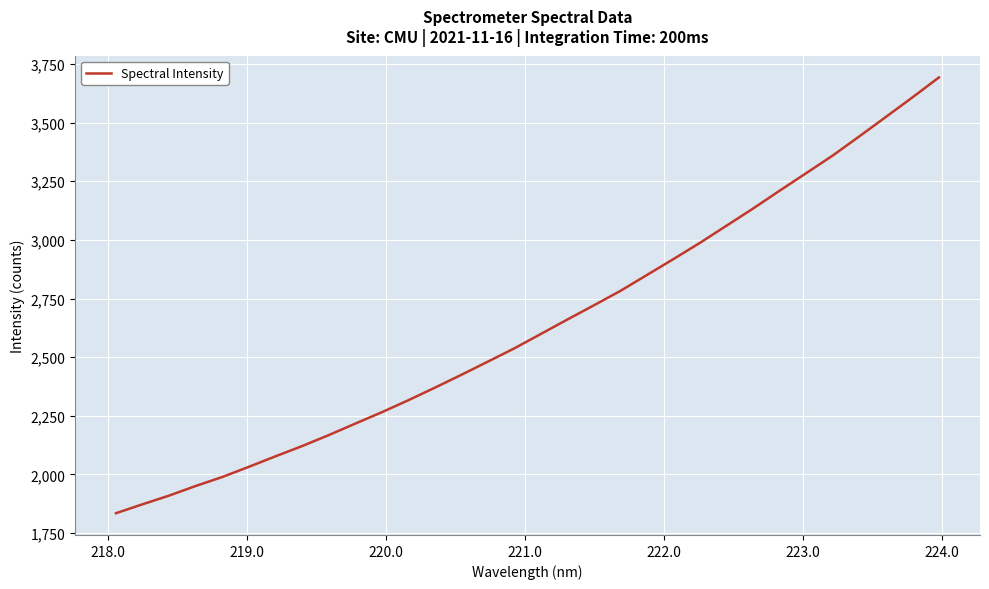

What is the maximum value shown in the chart?

3692.7